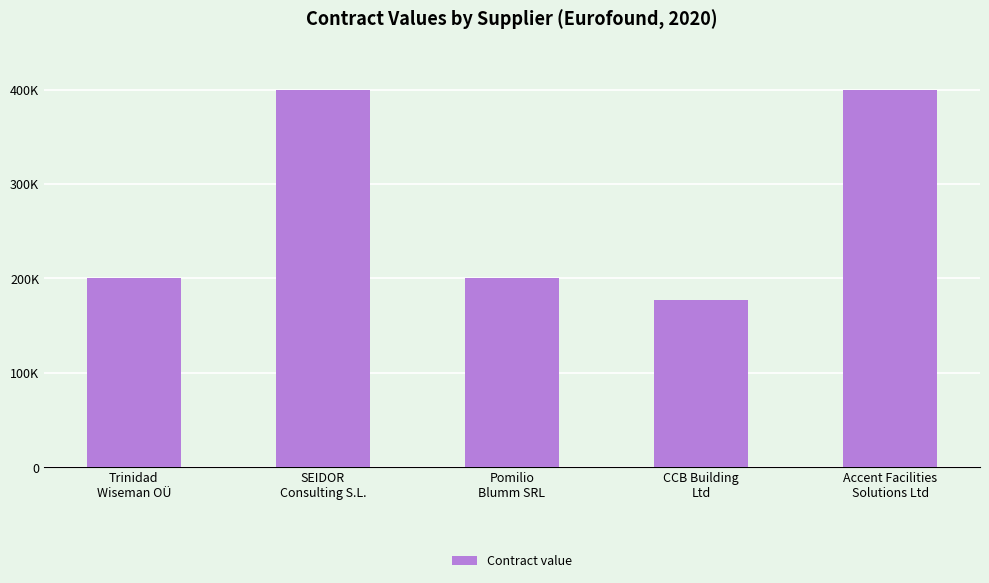

What is the difference between the second highest and minimum values?

223200